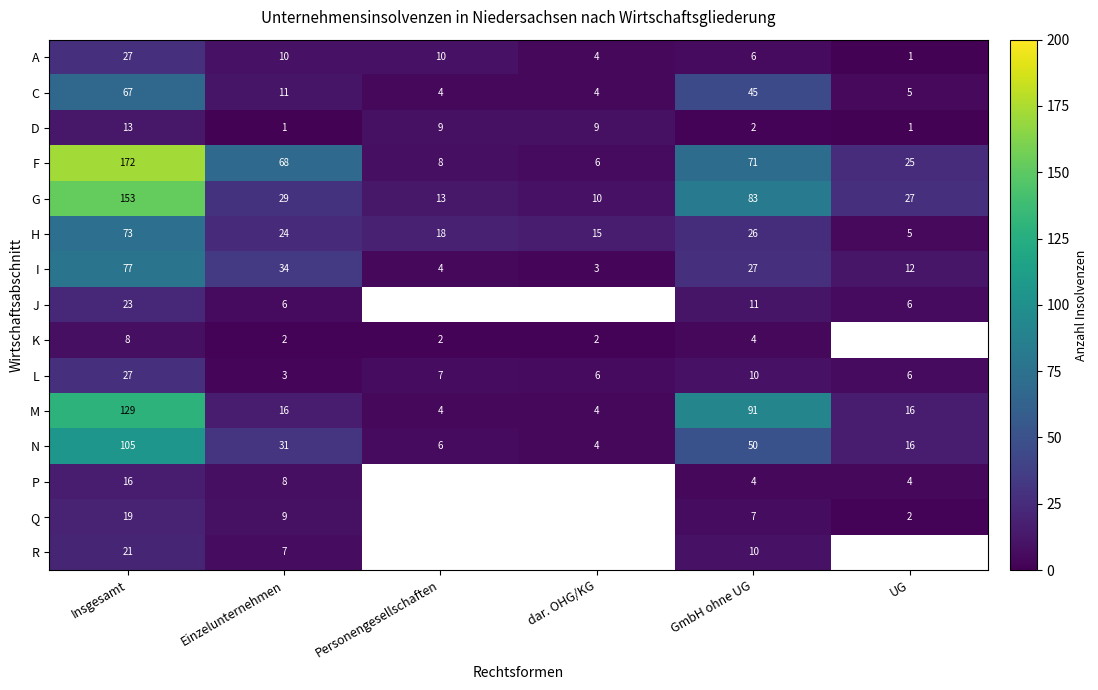

Is the value of G at Insgesamt greater than the value of K at Personengesellschaften?

Yes